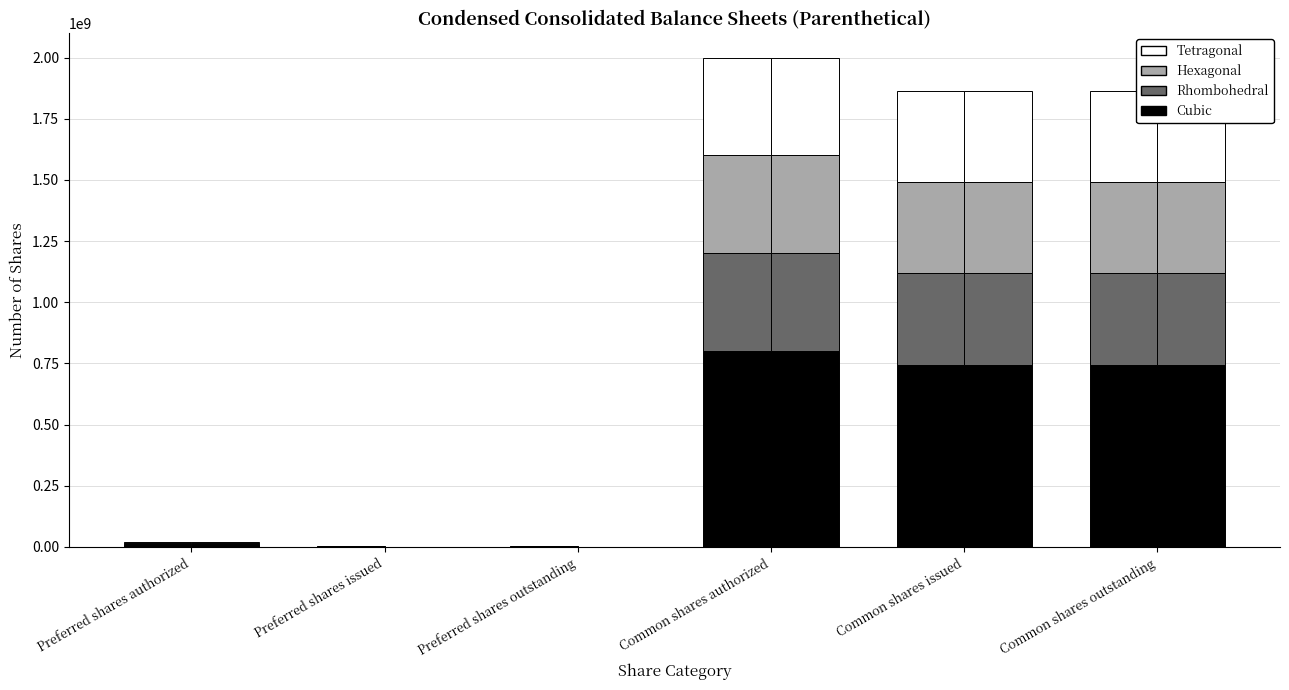

What is the average value of the Cubic series?

383257411.2